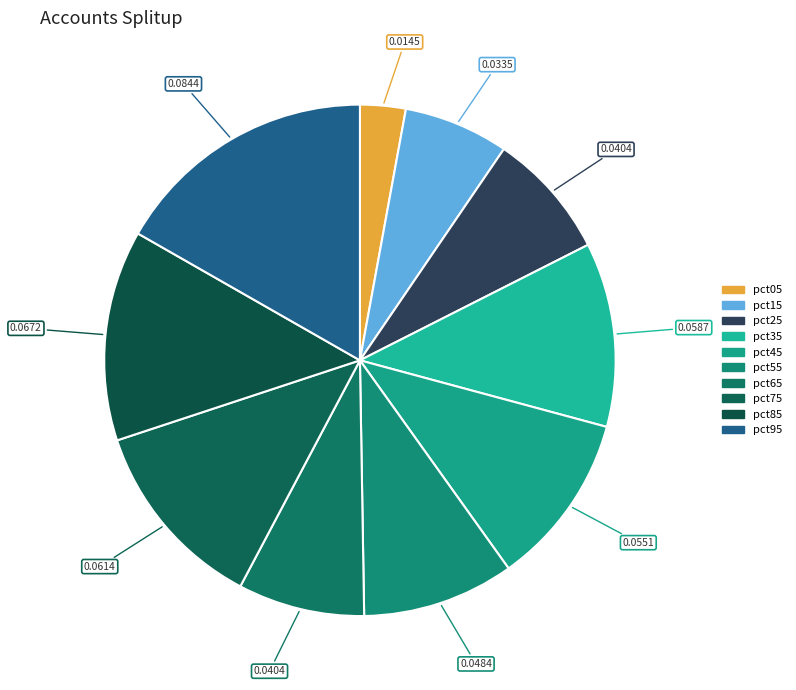

How many slices are in this pie chart?

10